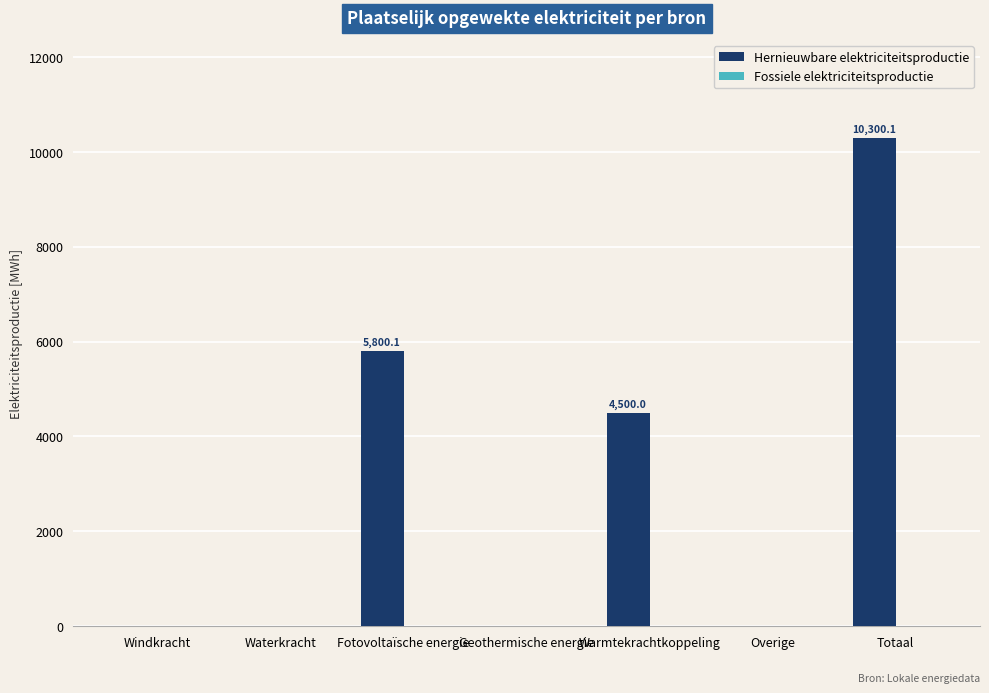

Count the number of data series in this chart.

1